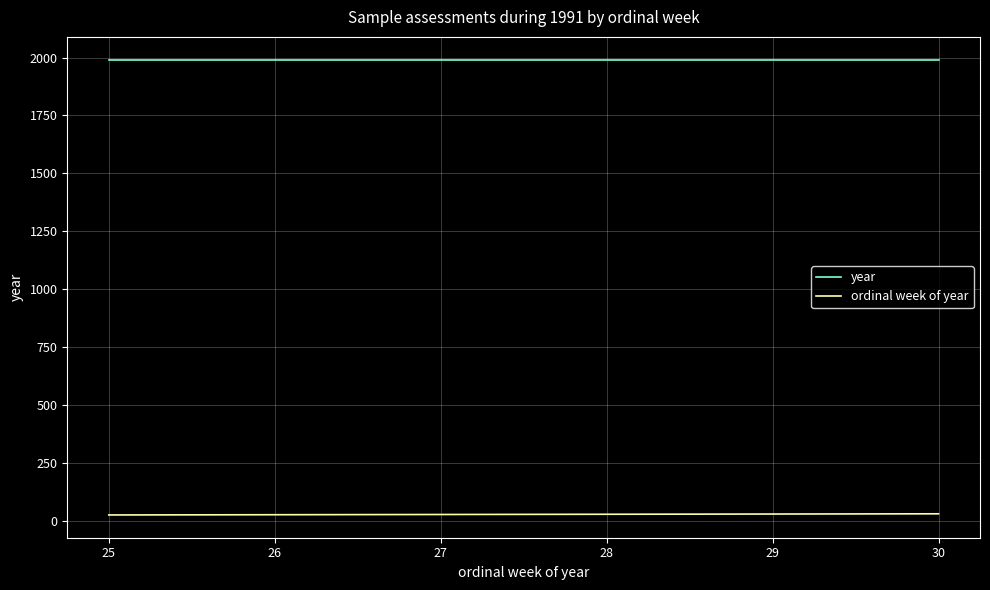

How many lines are shown in the chart?

2